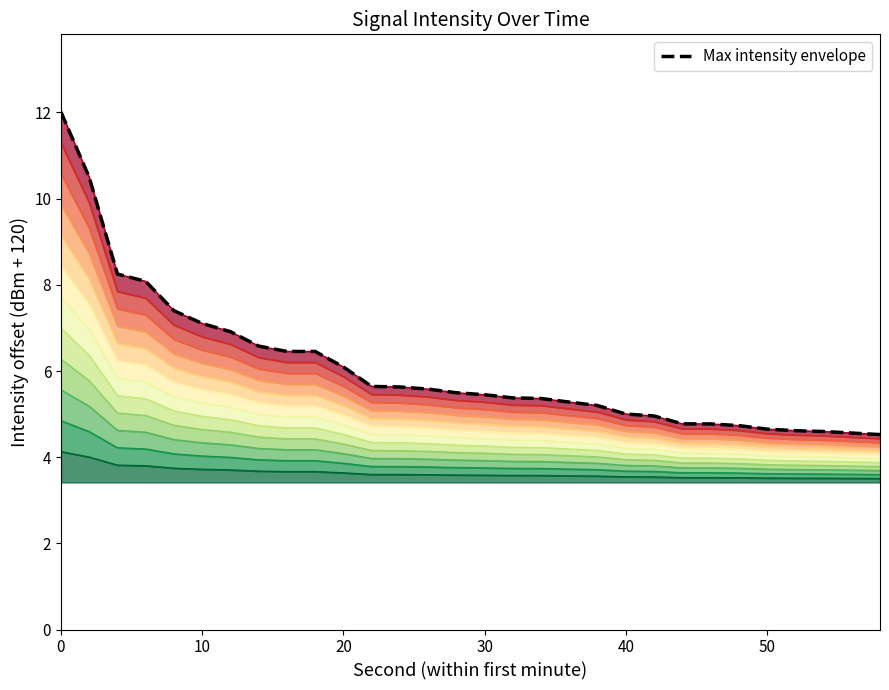

Is it true that the value at 7 is 2.7?

False